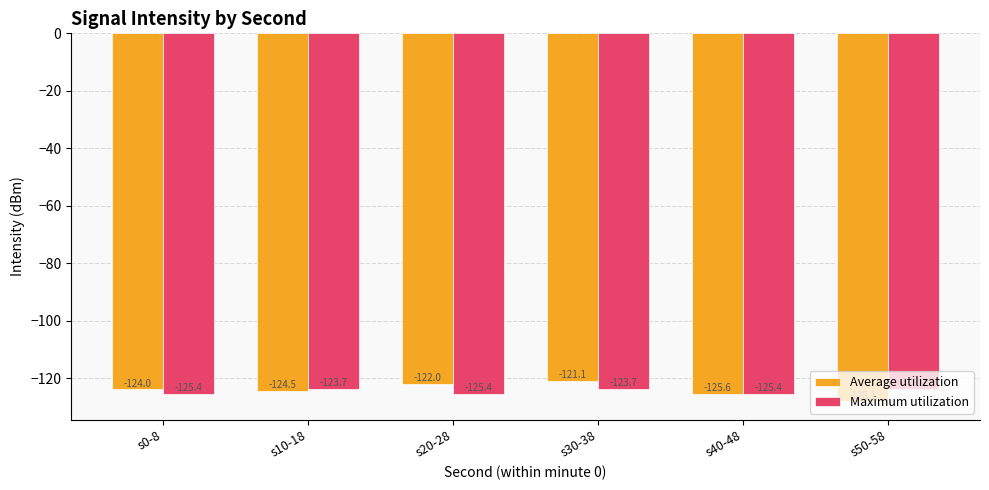

At which category is the sum across all series the highest?

s30-38